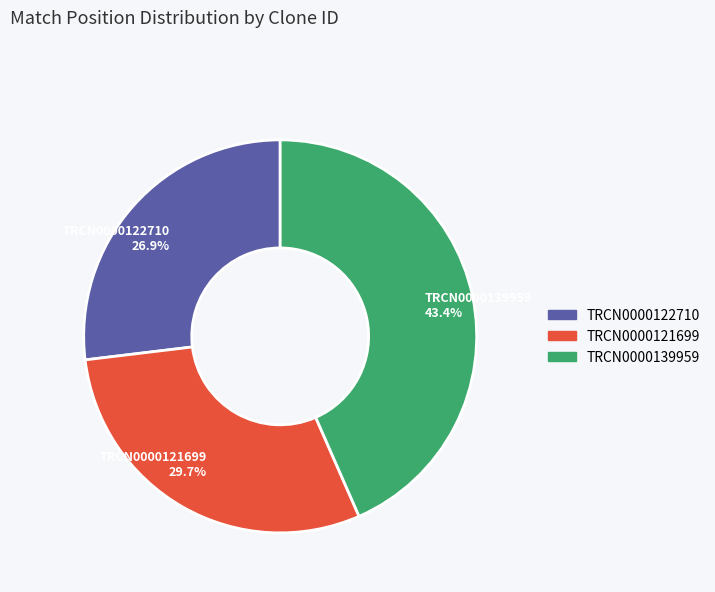

To the nearest percent, what is the difference between the TRCN0000139959 and TRCN0000121699 slice percentages?

14%